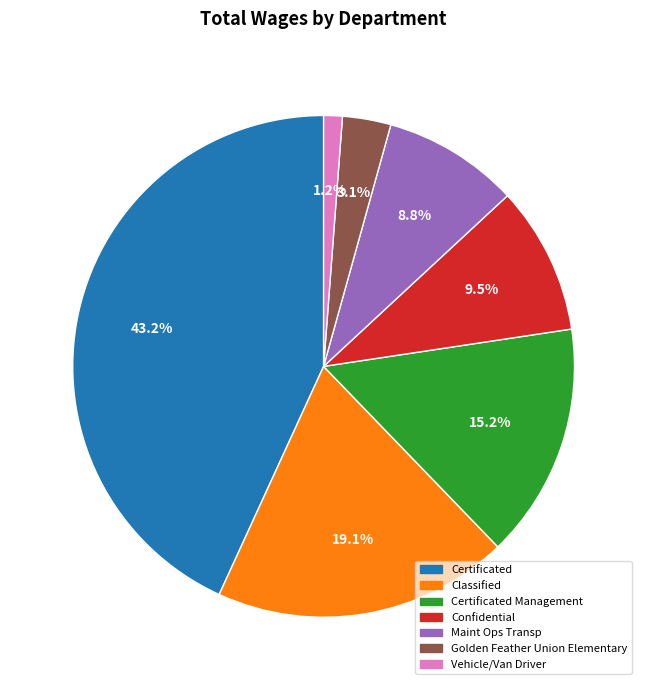

How much of the chart is everything except Golden Feather Union Elementary?

96.9%